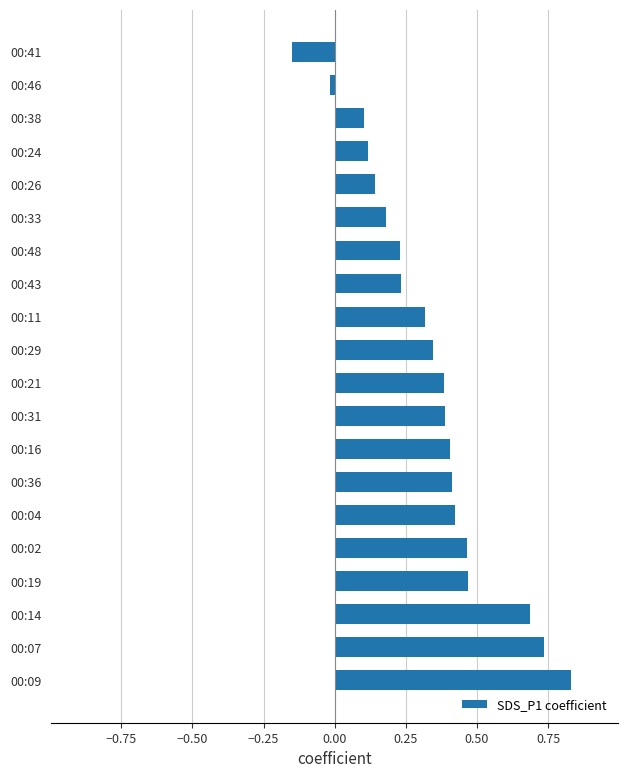

What is the difference between the maximum and minimum values?

1.0